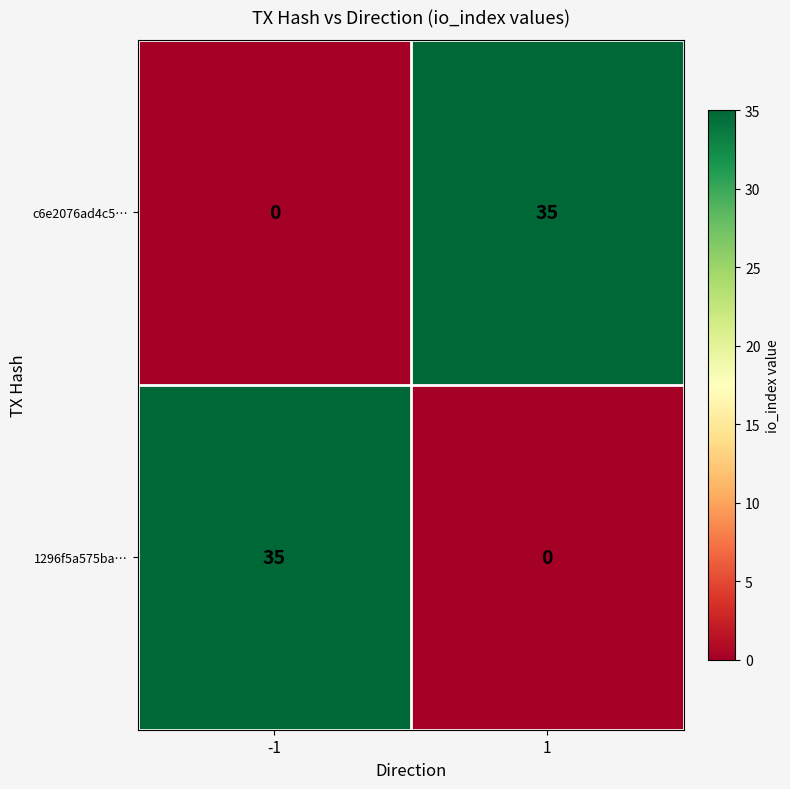

What is the difference between the highest and lowest values at -1?

35